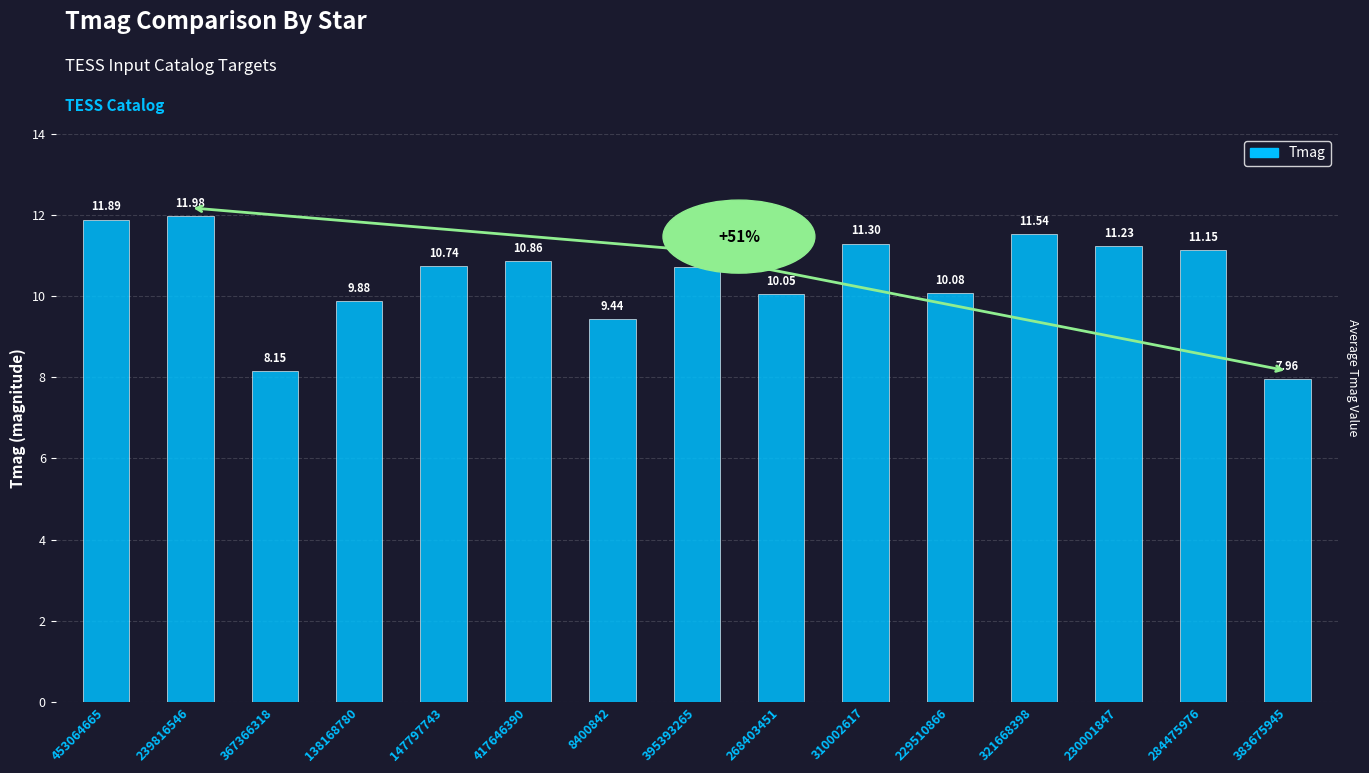

How many values exceed 10?

11